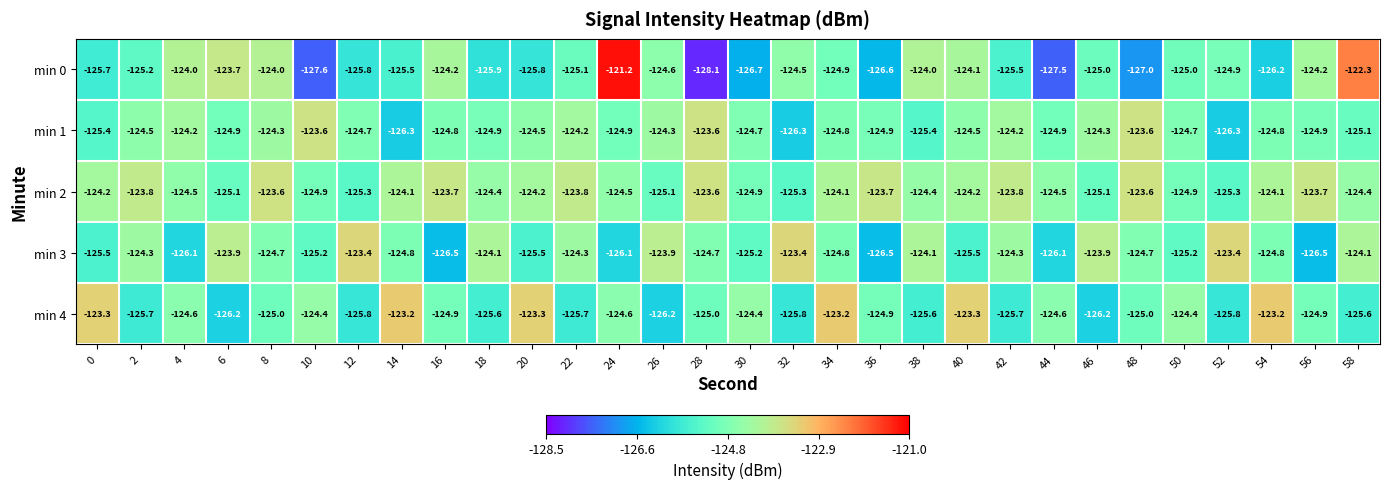

What is the difference between the min 0 values at 20 and 54?

0.4